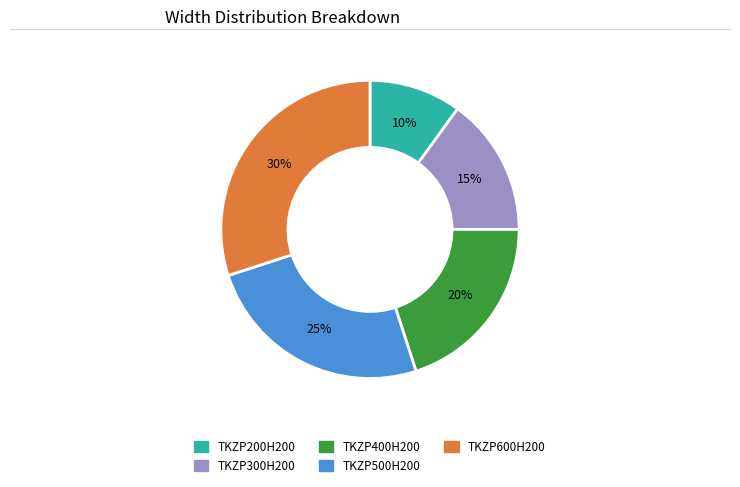

What is the ratio of the value at TKZP400H200 to the value at TKZP500H200?

0.8